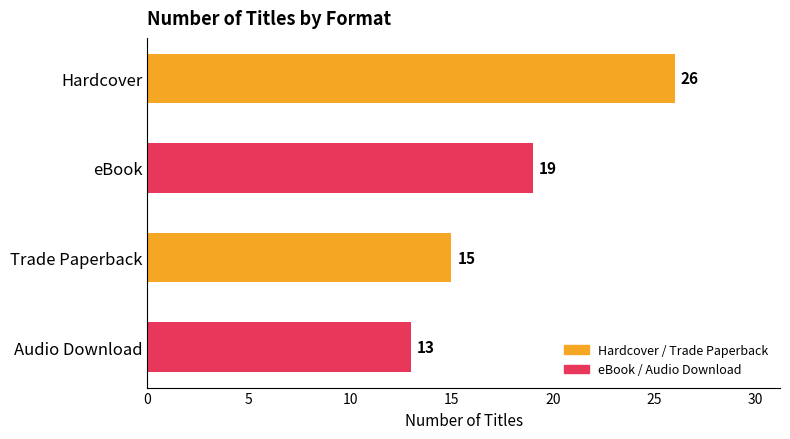

Is it true that the value at eBook is 19?

True